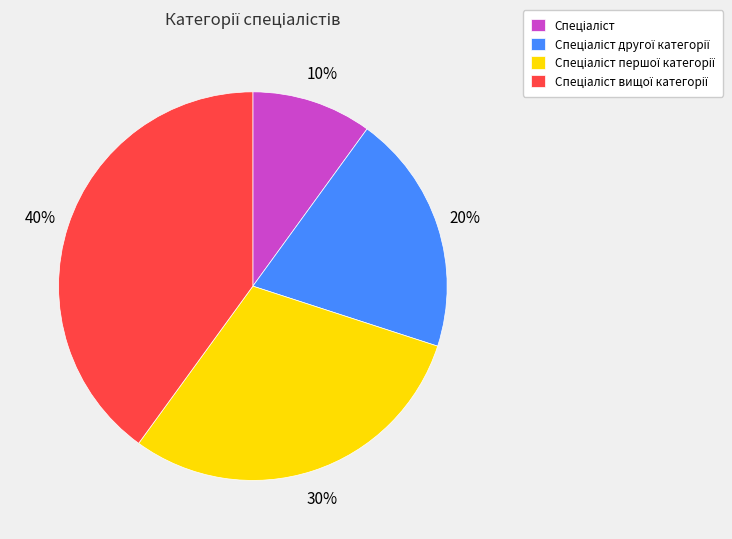

Does any single category account for the majority?

No